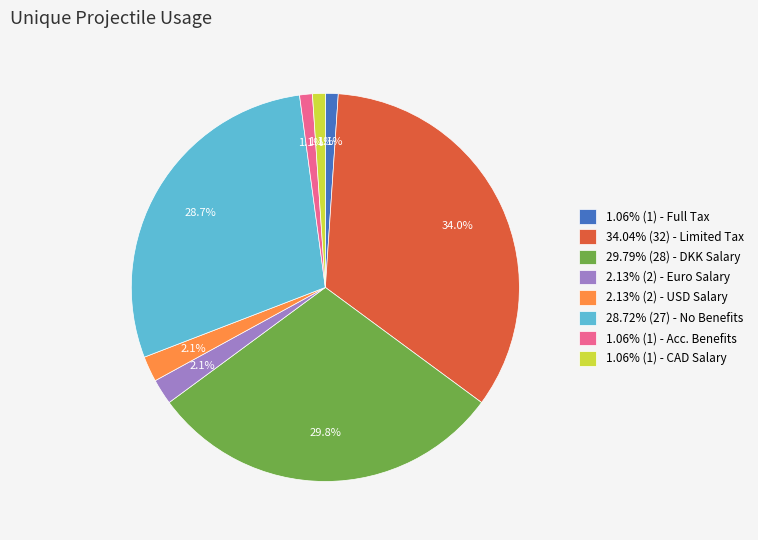

Count the number of slices in the pie.

8